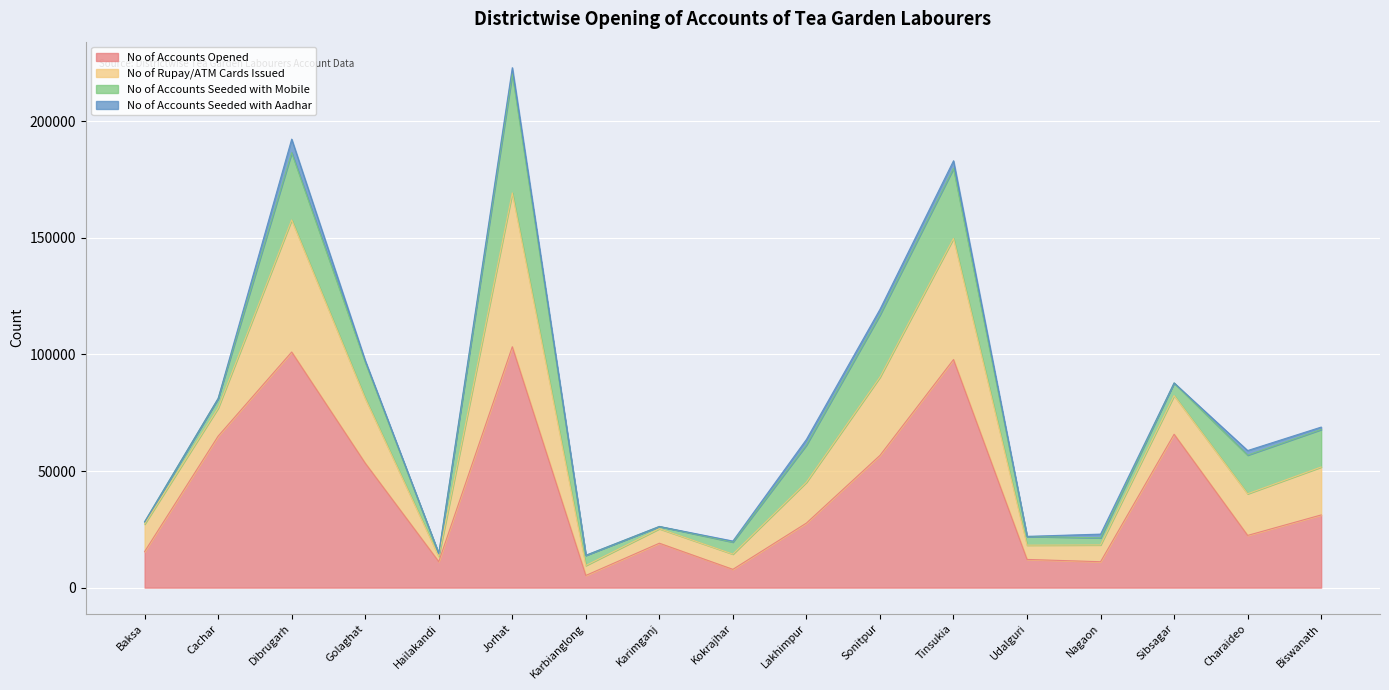

True or false: No of Rupay/ATM Cards Issued and No of Accounts Opened intersect in this chart.

False